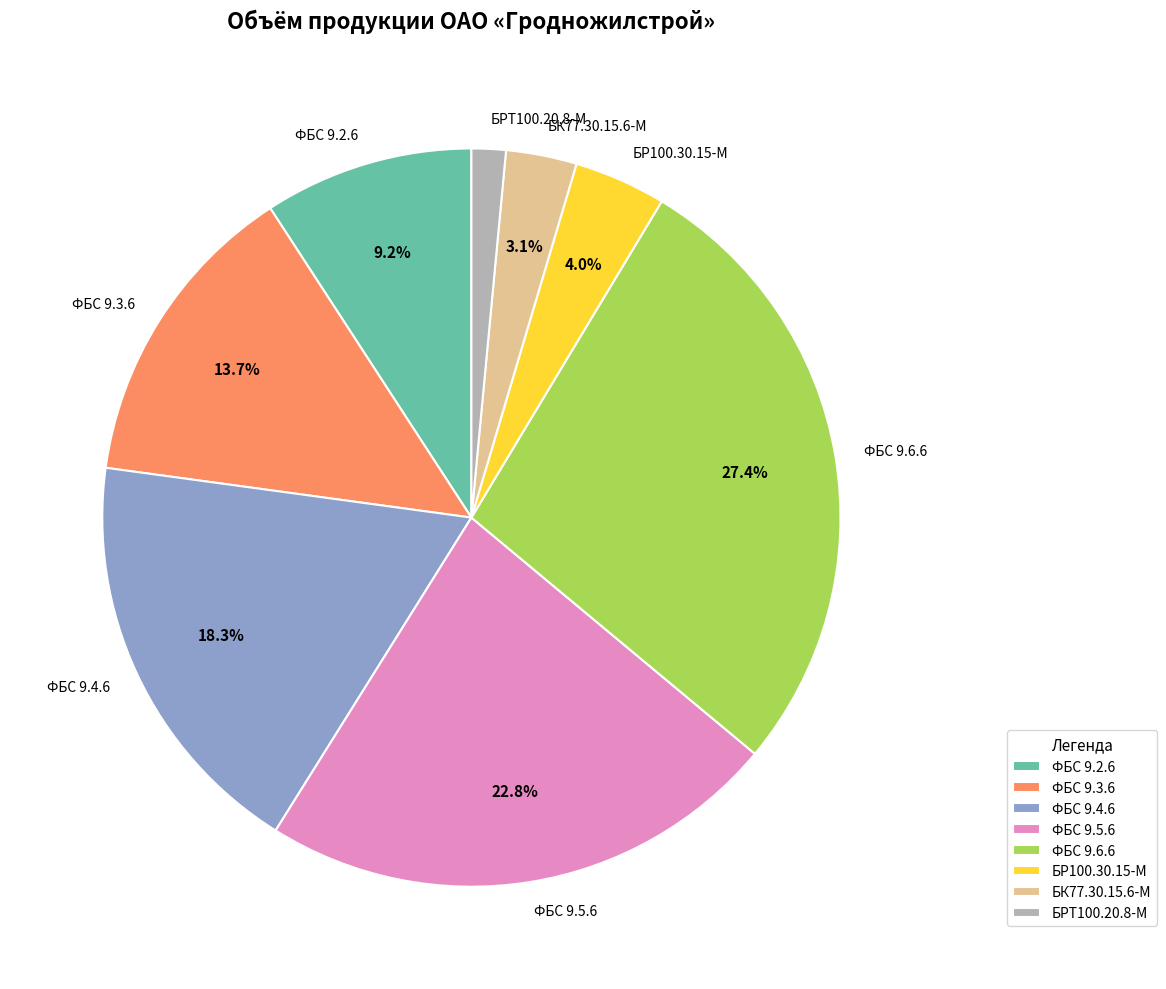

True or false: БР100.30.15-М accounts for 4% of the total.

True